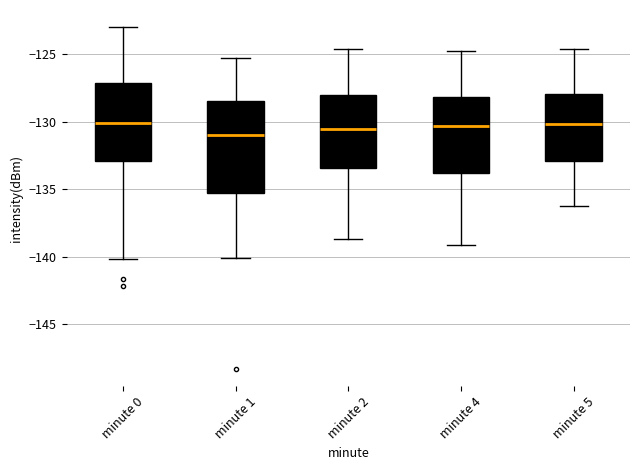

Where does the upper whisker of the box for minute 5 end on the y-axis? The values are not printed on the chart, so give them approximately, as read against the axis.

-124.5